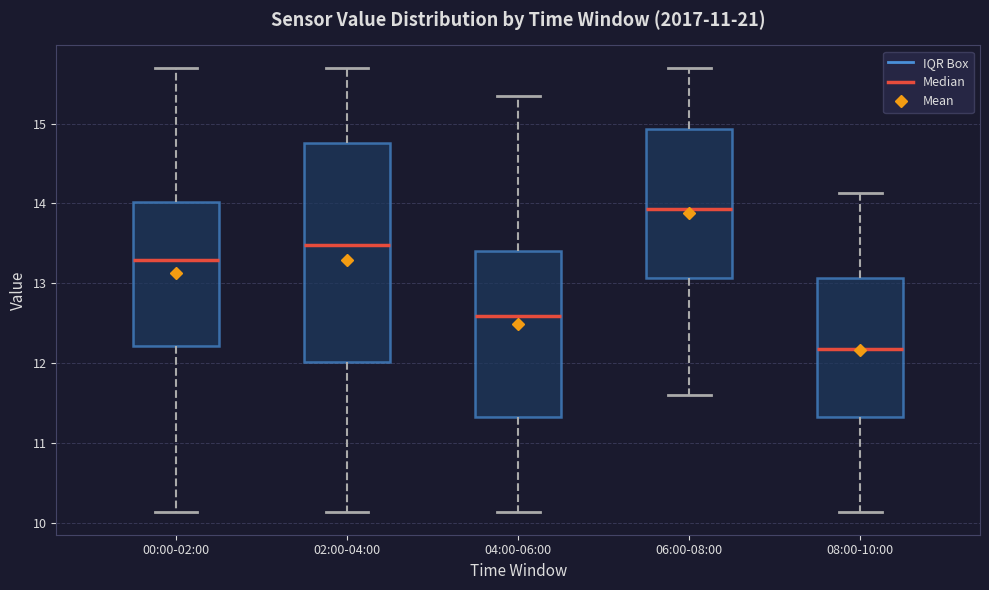

Comparing the boxes themselves (not the whiskers), which one is the tallest?

02:00-04:00